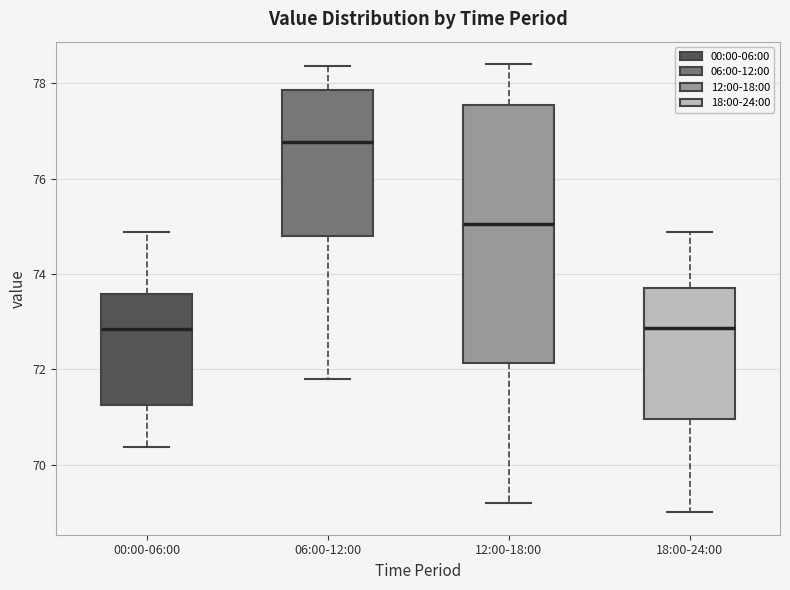

Reading left to right, read every box against the y-axis: the position of its median line, the range the box covers, and the ends of its whiskers. The values are not printed on the chart, so give them approximately, as read against the axis.

00:00-06:00: median 72.8, box 71.2 to 73.6, whiskers 70.4 to 74.8
06:00-12:00: median 76.8, box 74.8 to 77.8, whiskers 71.8 to 78.4
12:00-18:00: median 75.0, box 72.2 to 77.6, whiskers 69.2 to 78.4
18:00-24:00: median 72.8, box 71.0 to 73.8, whiskers 69.0 to 74.8